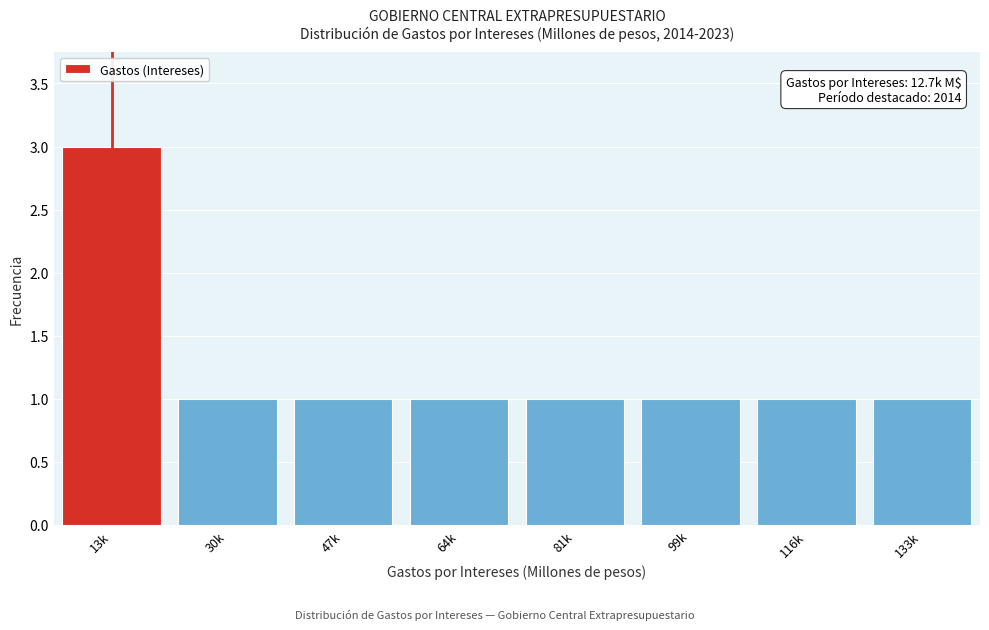

Reading right to left, what are all the values shown in this chart?

1	1	1	1	1	1	1	3